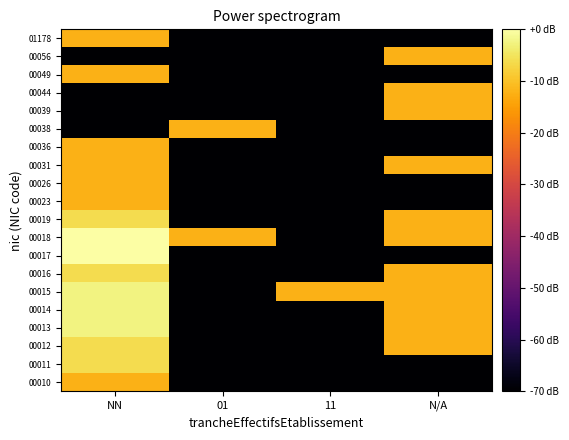

Which has a higher value, 11 or NN?

NN